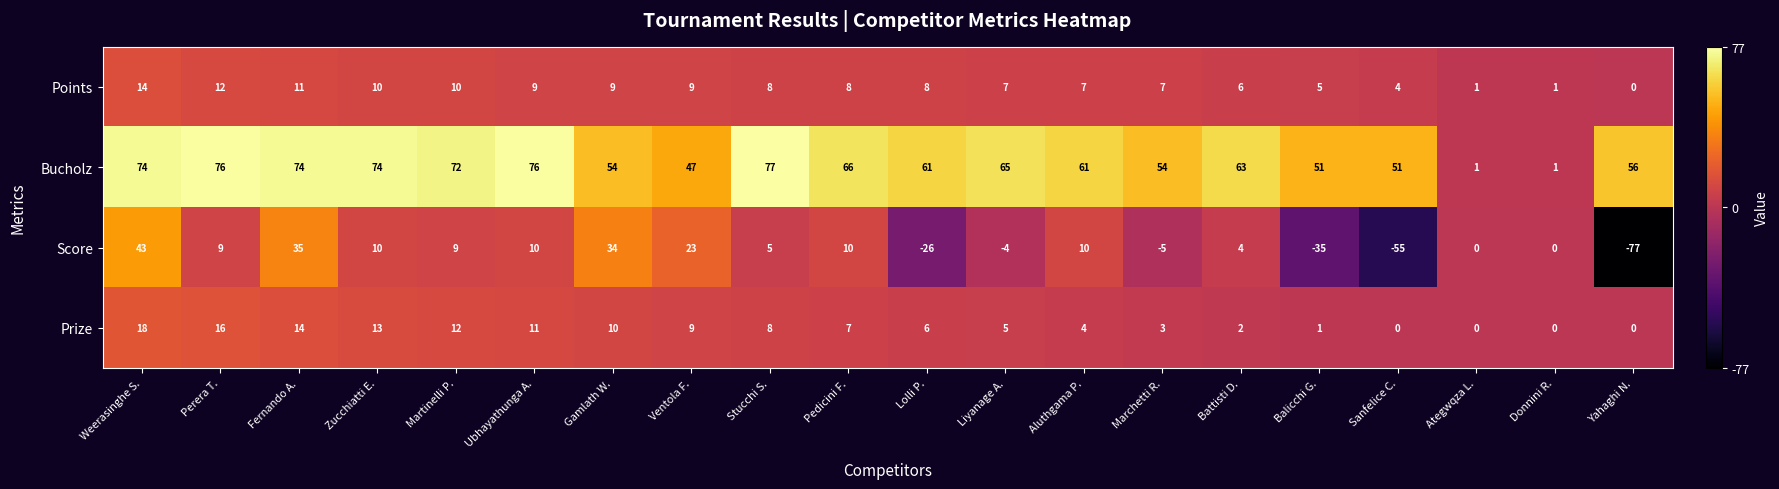

What is the difference between the maximum and second lowest values in the Bucholz series?

76